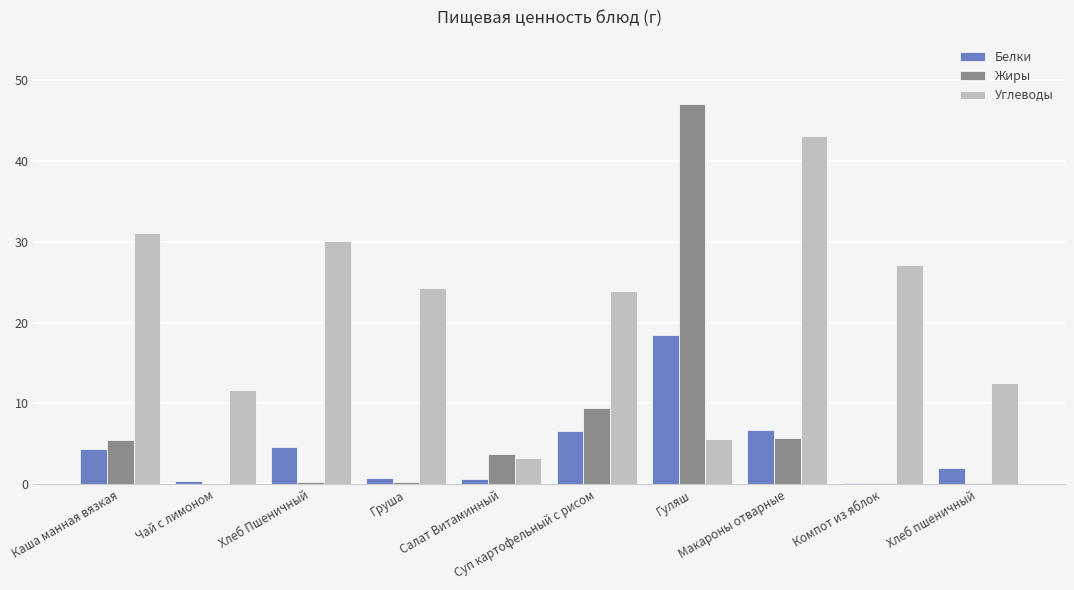

What is the maximum value shown in the chart?

47.1